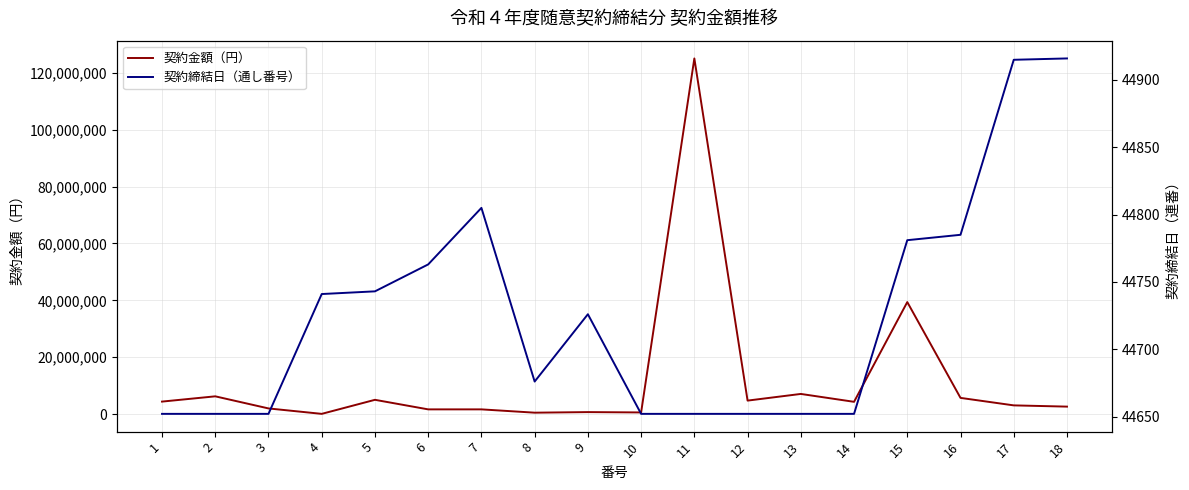

True or false: 契約金額（円） has a value of 7106000 at 13.

True